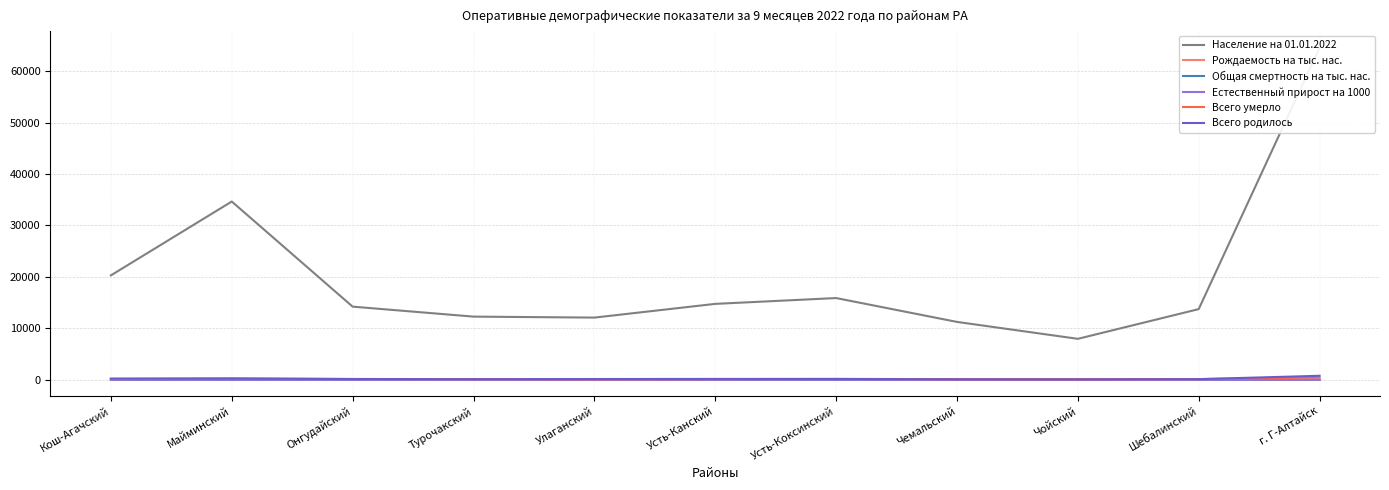

What is the average value of the Население на 01.01.2022 series?

20141.7